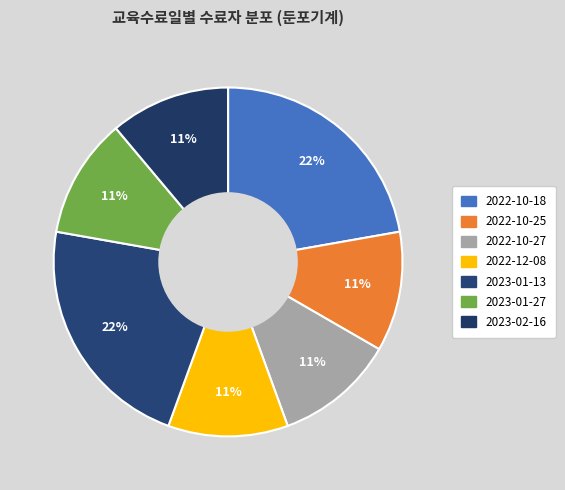

The 2023-01-27 slice represents 1% of the pie. True or false?

False